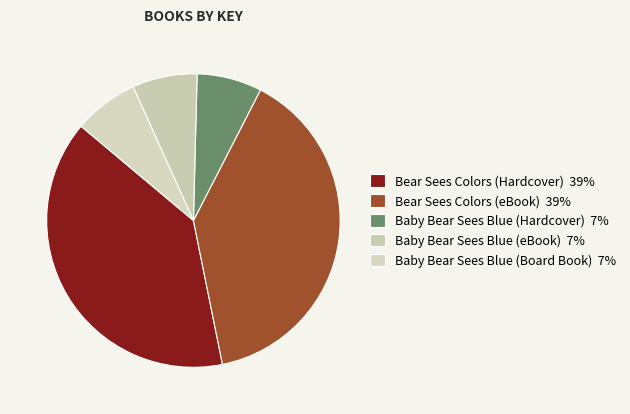

How many slices are in this pie chart?

5